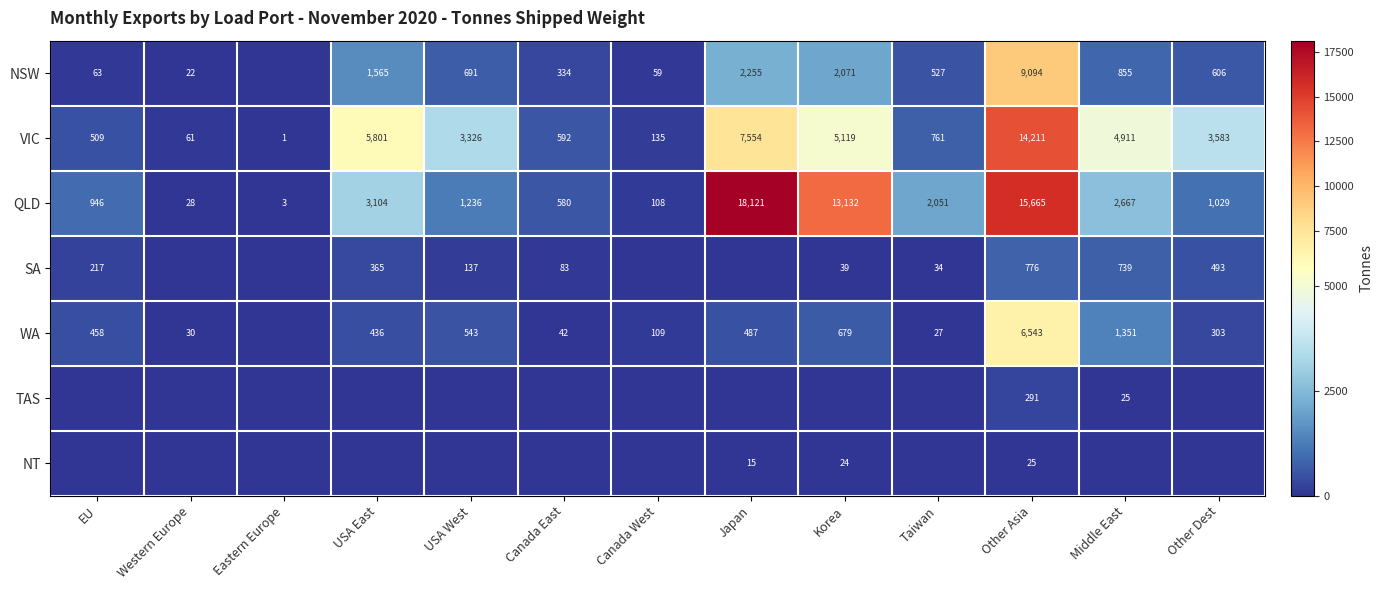

What is the greatest value displayed?

18121